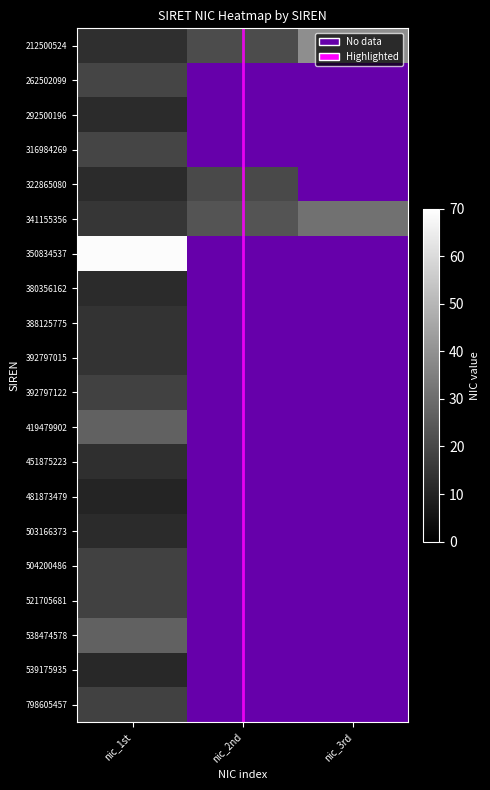

Rank the categories by 481873479 value from lowest to highest.

1, 2, 0